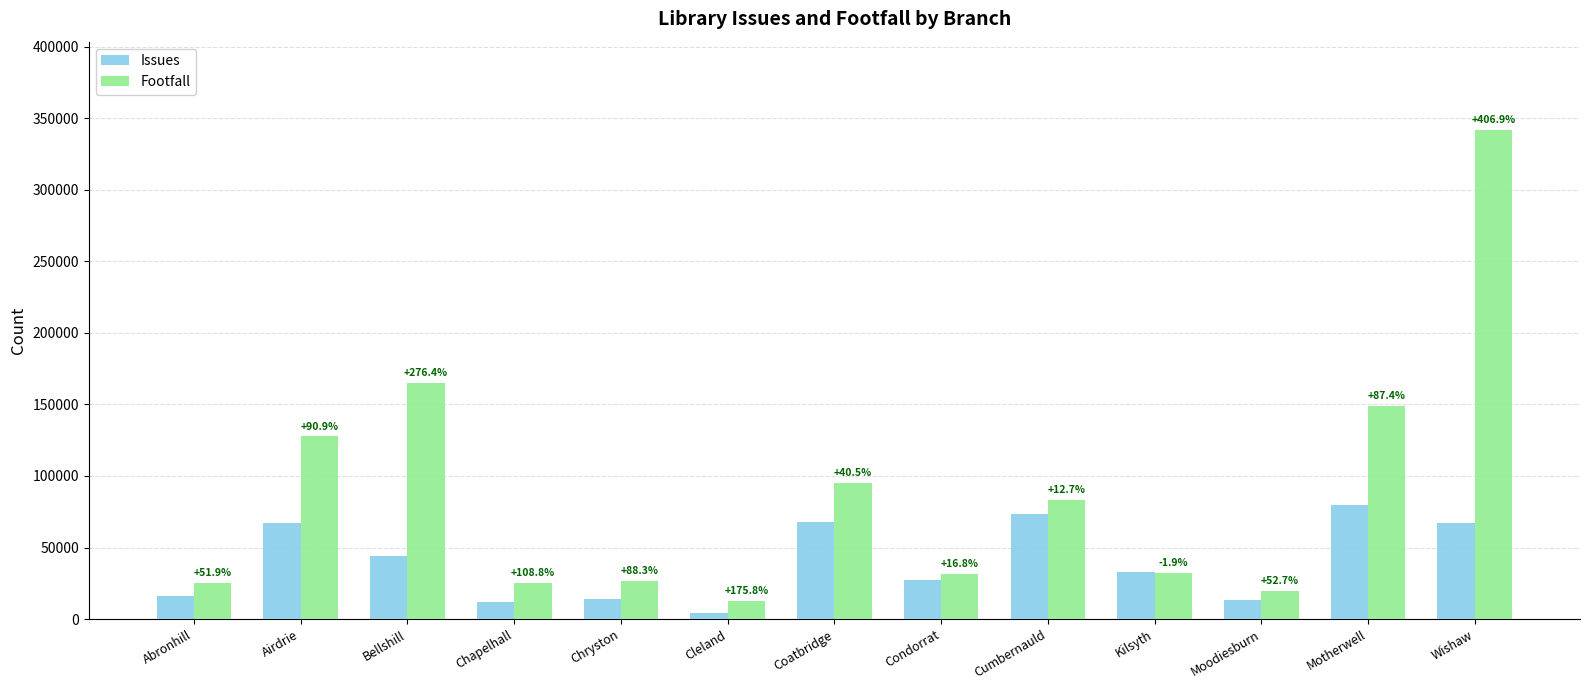

True or false: Issues has a value of 73690 at Cumbernauld.

True